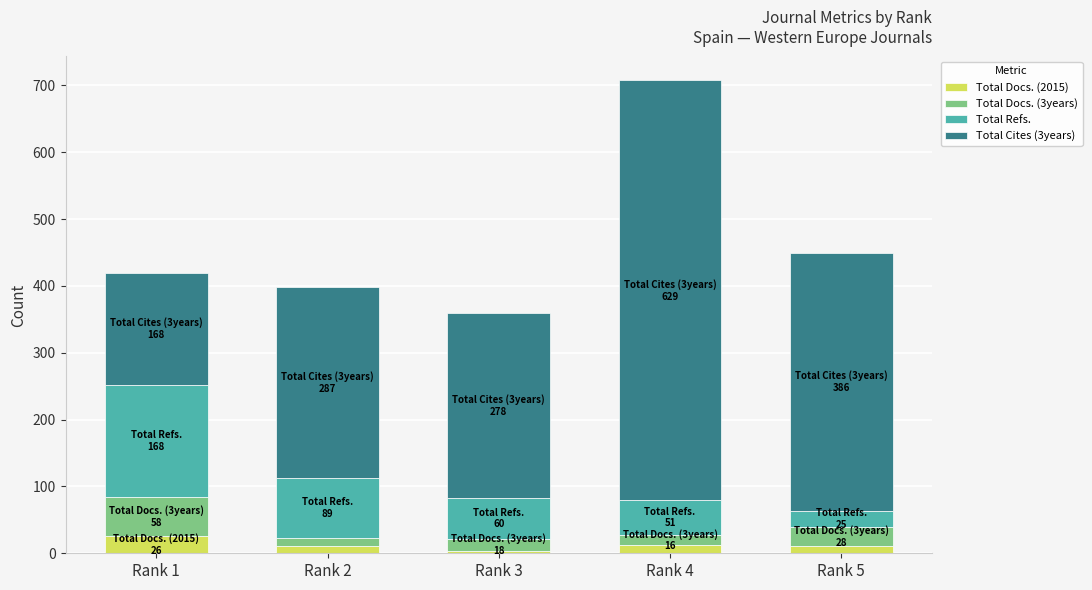

What is the difference between the maximum and minimum values in the Total Docs. (2015) series?

22